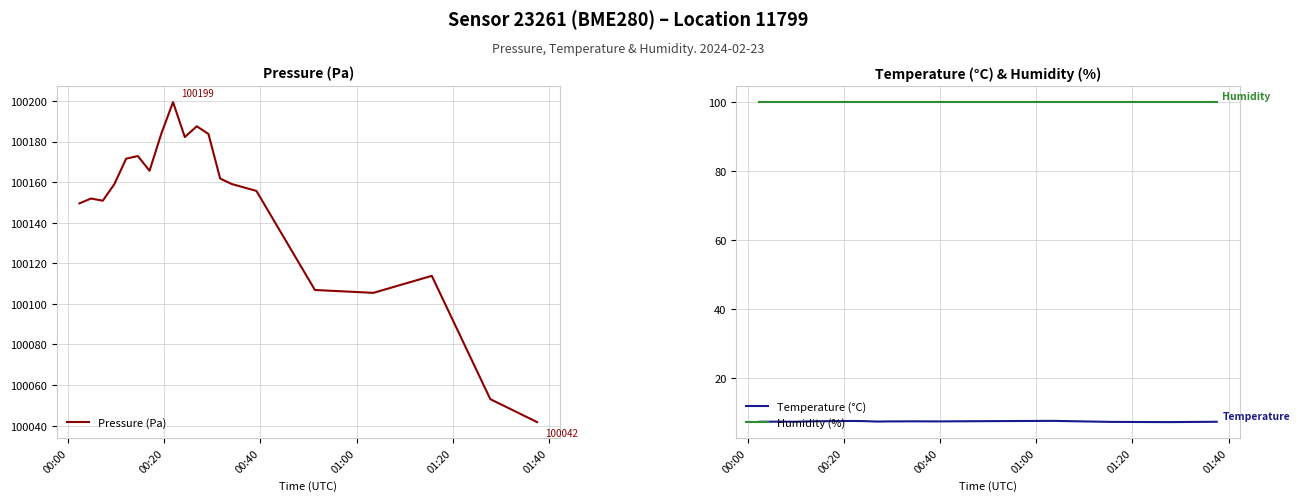

Count the number of data series in this chart.

3